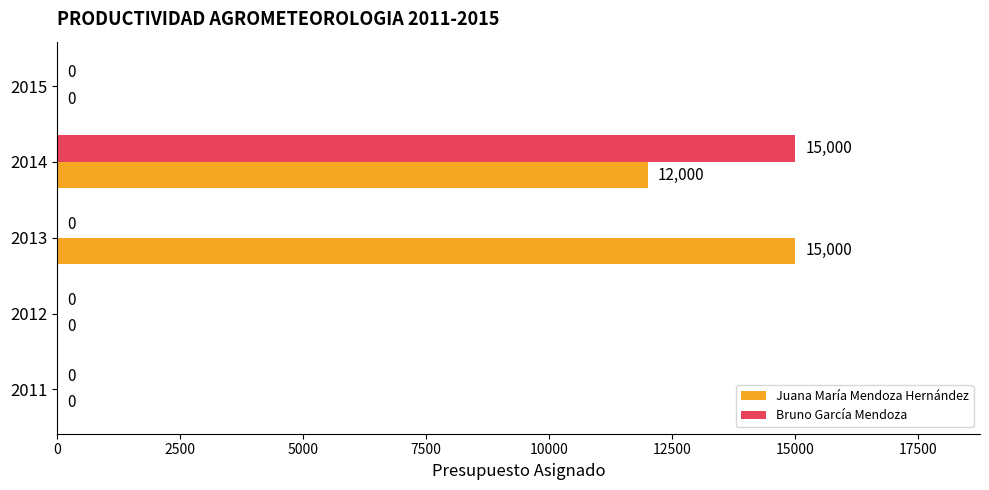

How many series are shown in this chart?

2